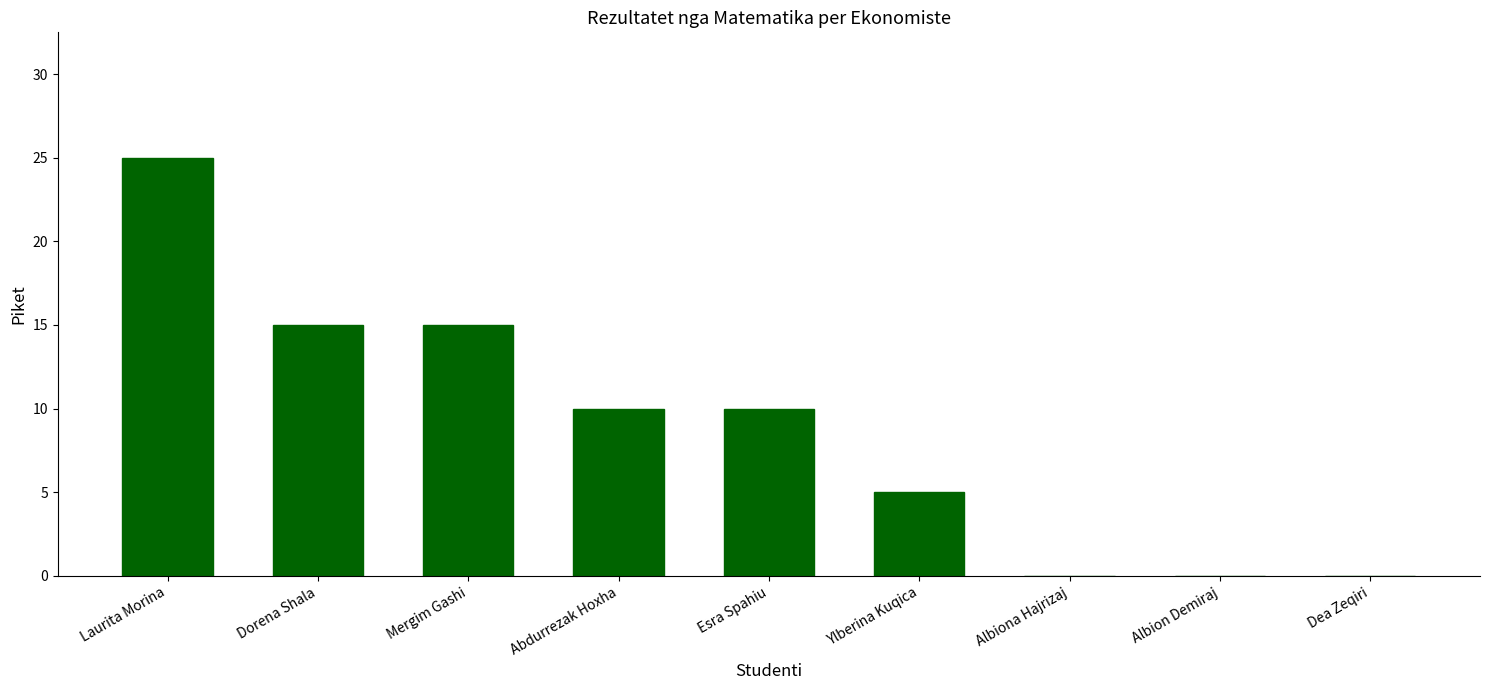

What is the change in value from Esra Spahiu to Ylberina Kuqica?

-5